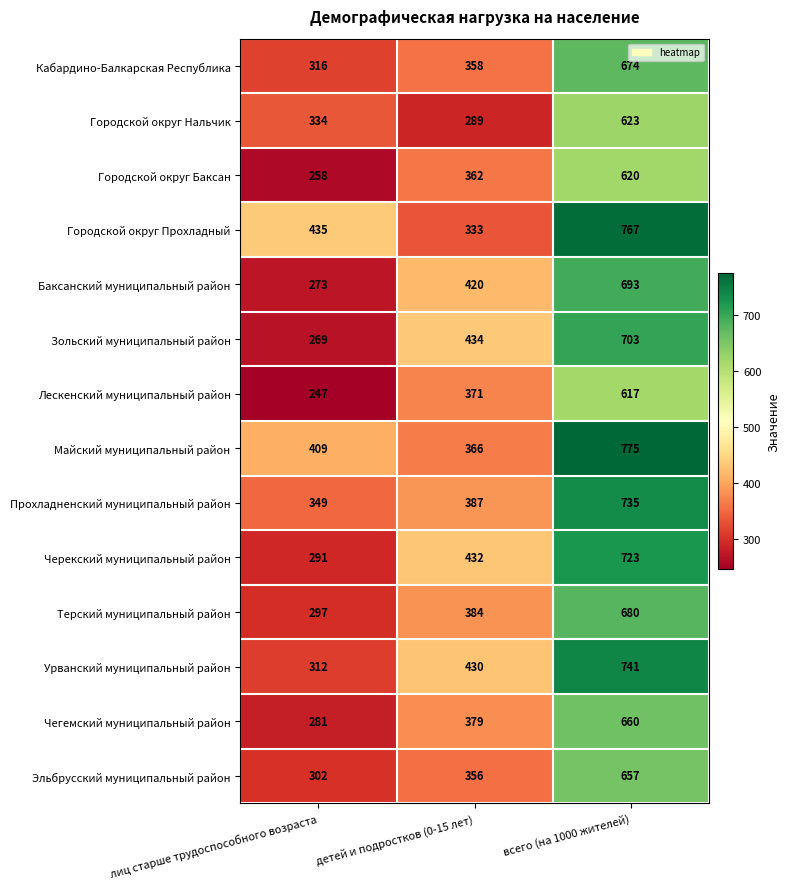

Which category has the lowest value across all series?

лиц старше трудоспособного возраста